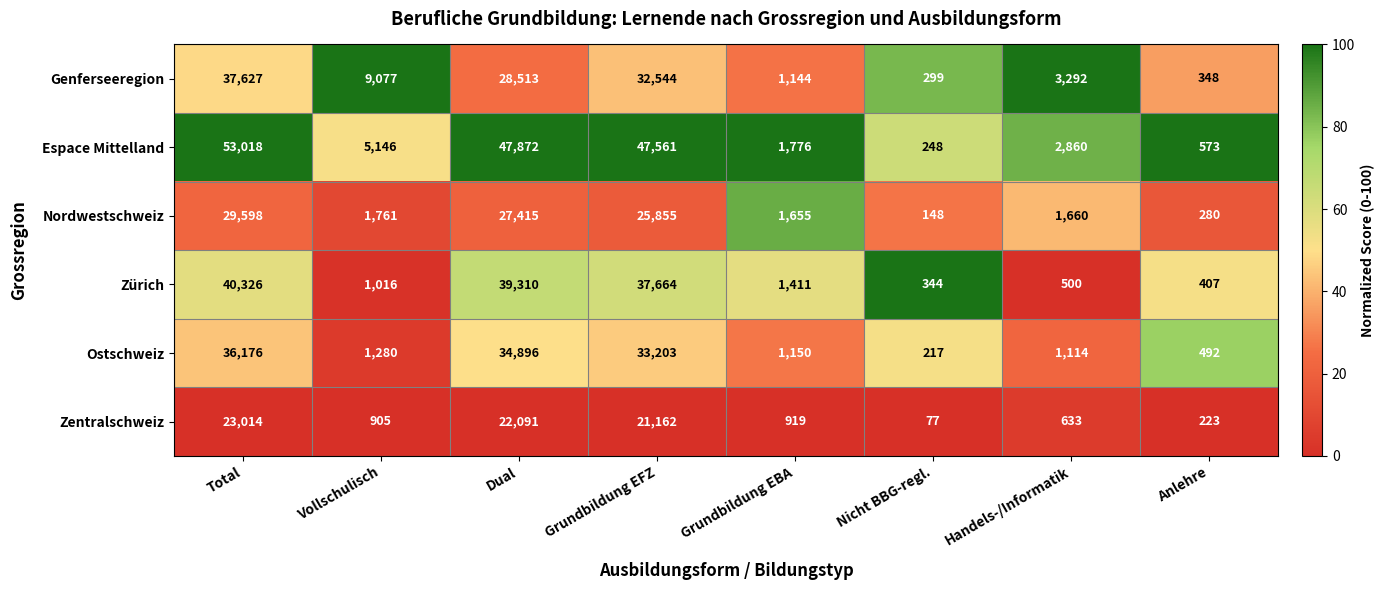

At how many categories does at least one series exceed 37766?

3